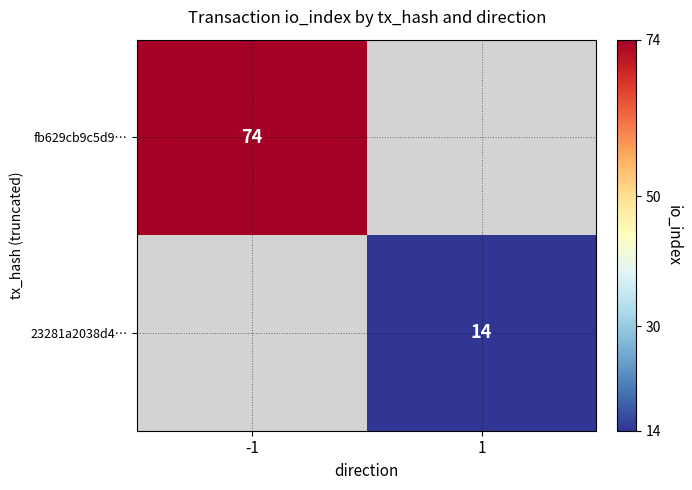

Between 1 and -1, which is larger?

-1